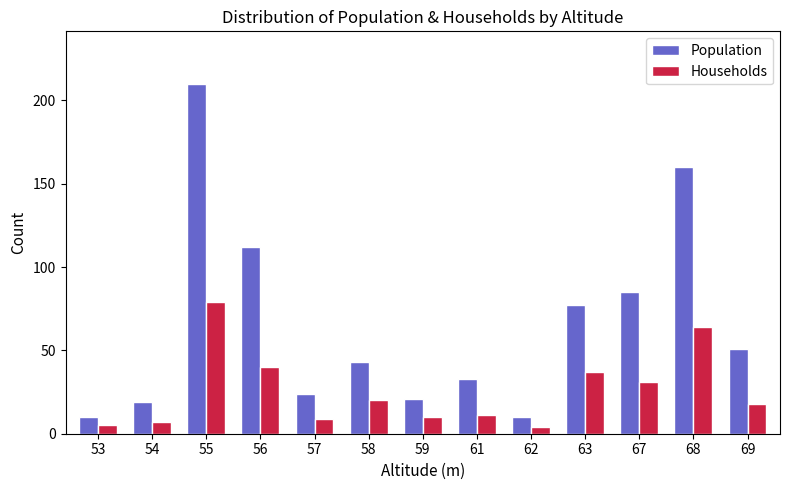

What is the difference between the Population values at 63 and 56?

35